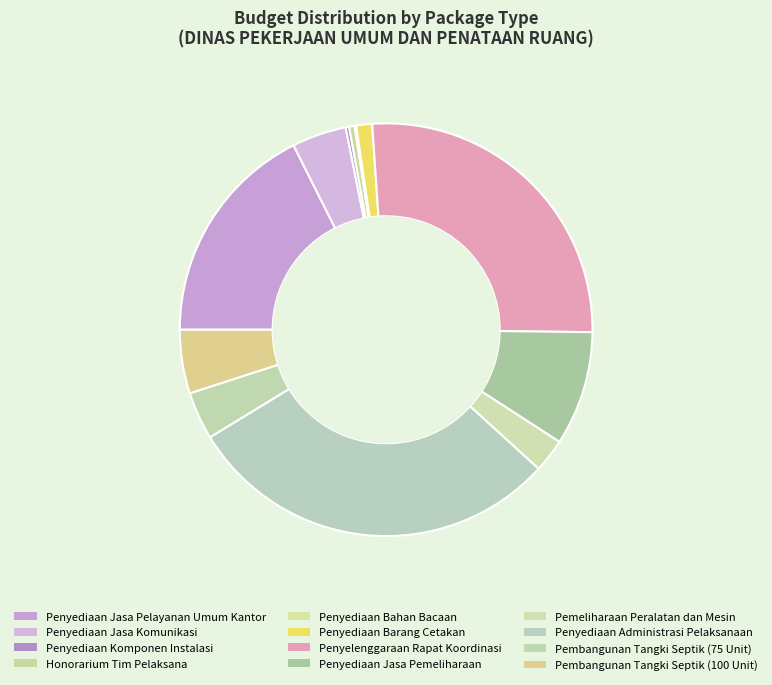

To the nearest percent, what is the difference between the Pembangunan Tangki Septik (100 Unit) and Penyediaan Jasa Pemeliharaan slice percentages?

4%